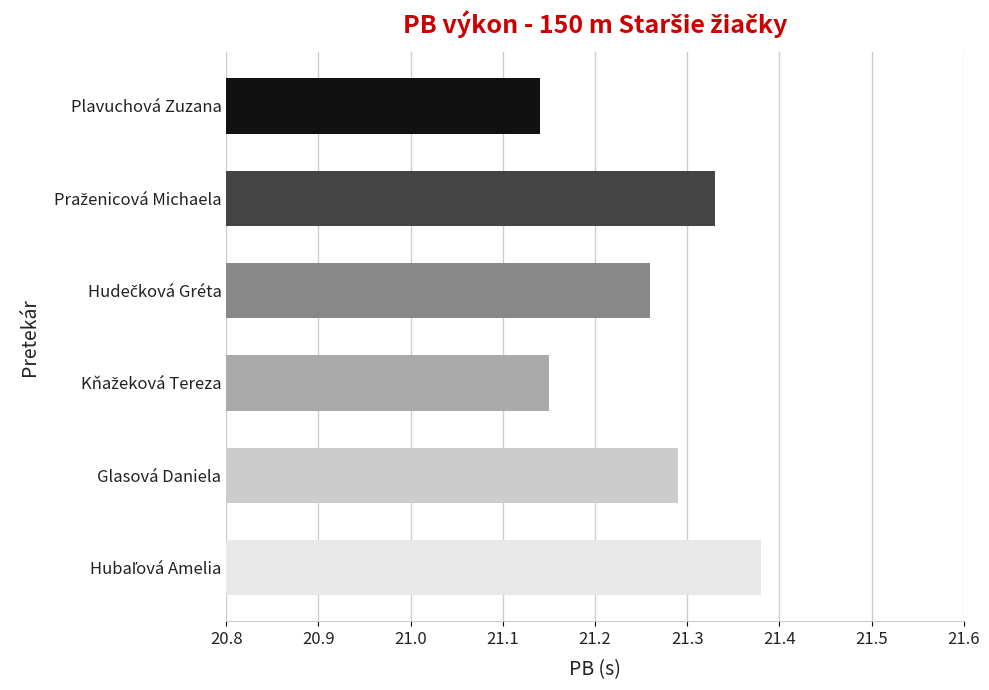

How many values are between 21 and 22?

6